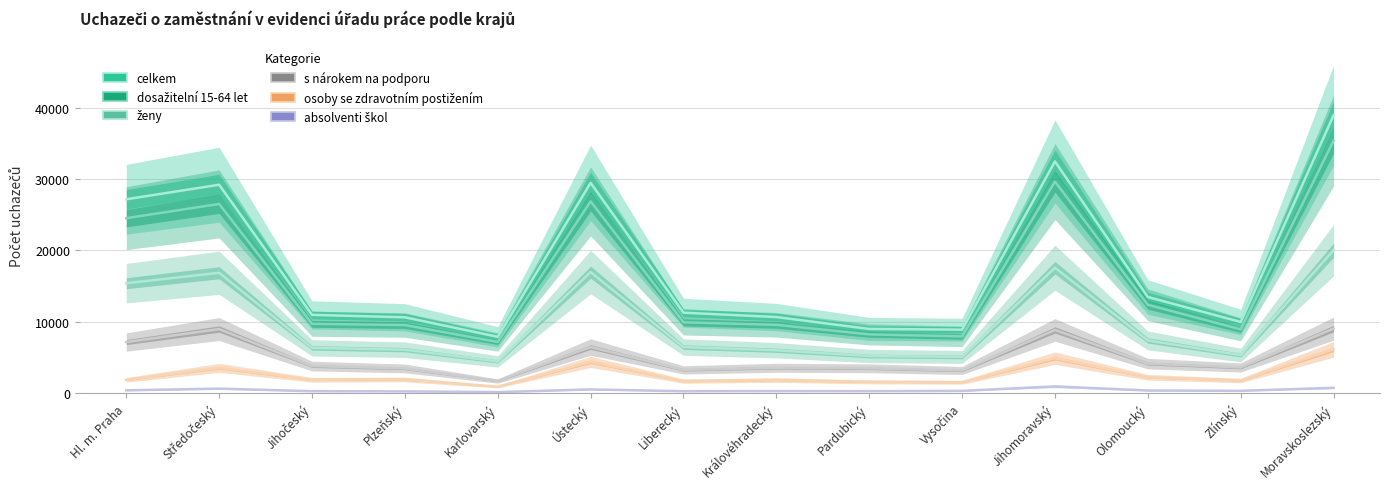

What is the average value of the absolventi škol series?

377